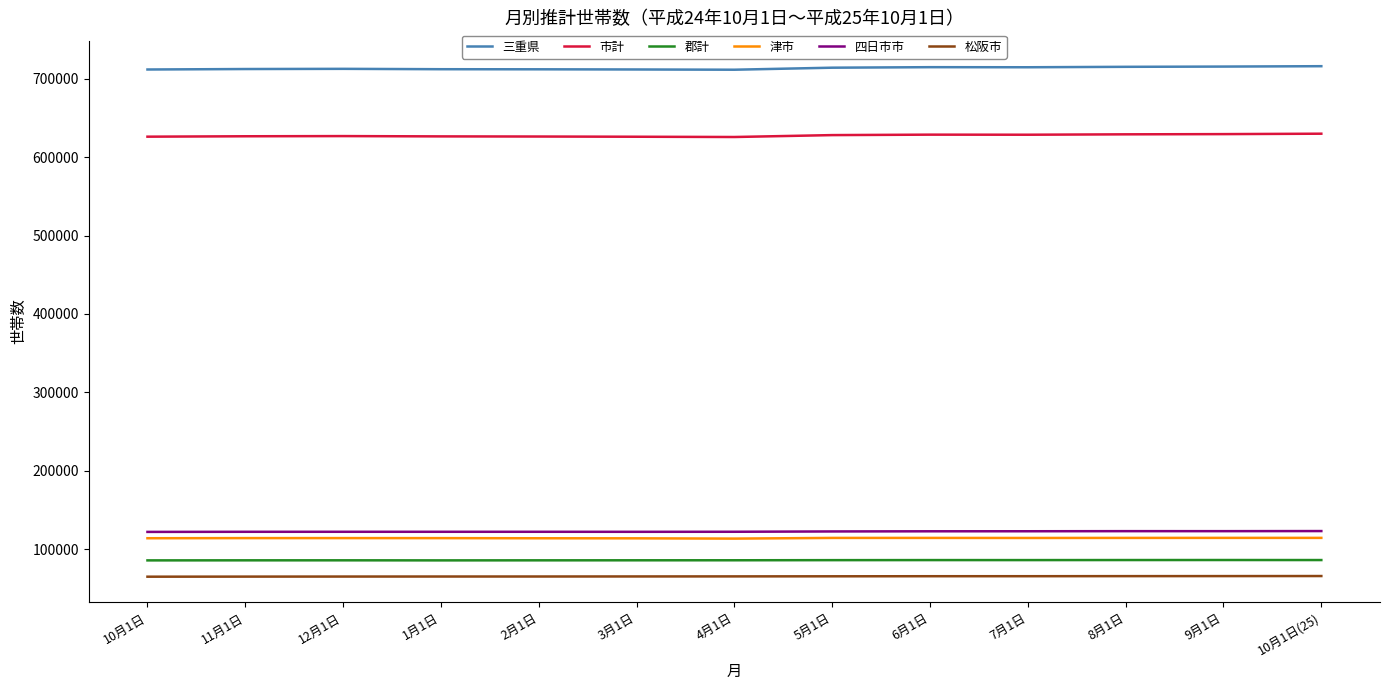

What is the difference between the highest and lowest values at 8月1日?

649728